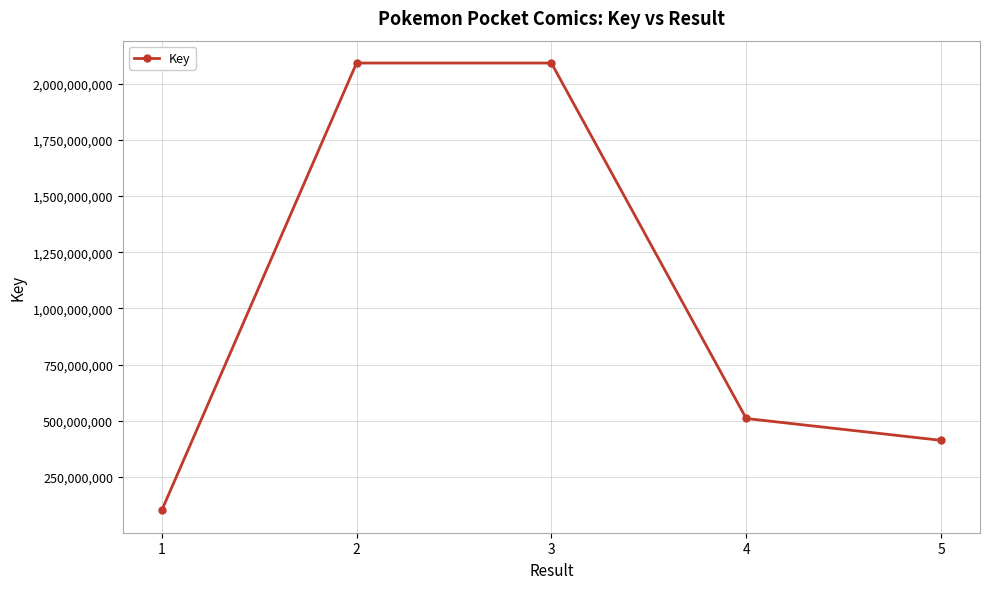

How many series are shown in this chart?

1